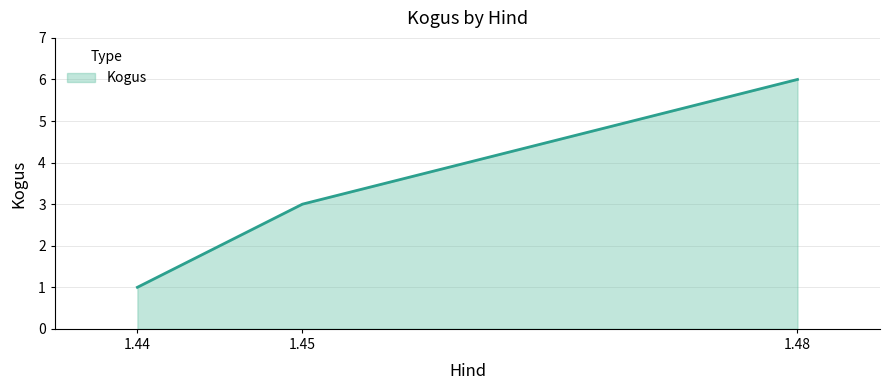

What is the sum of all values?

10